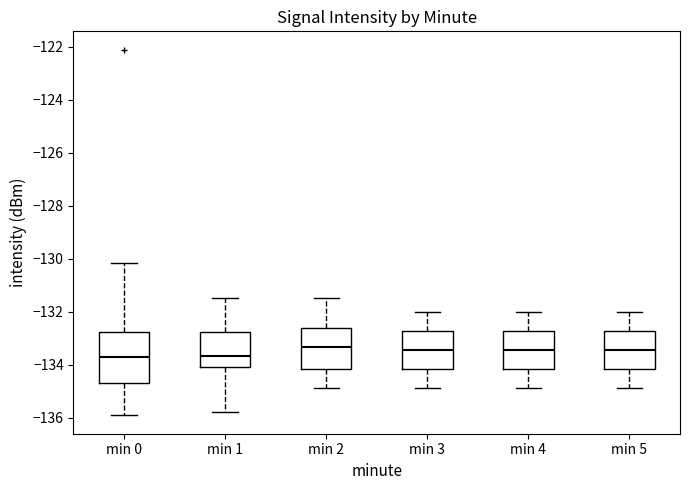

Which box is the tallest, from its lower edge to its upper edge?

min 0